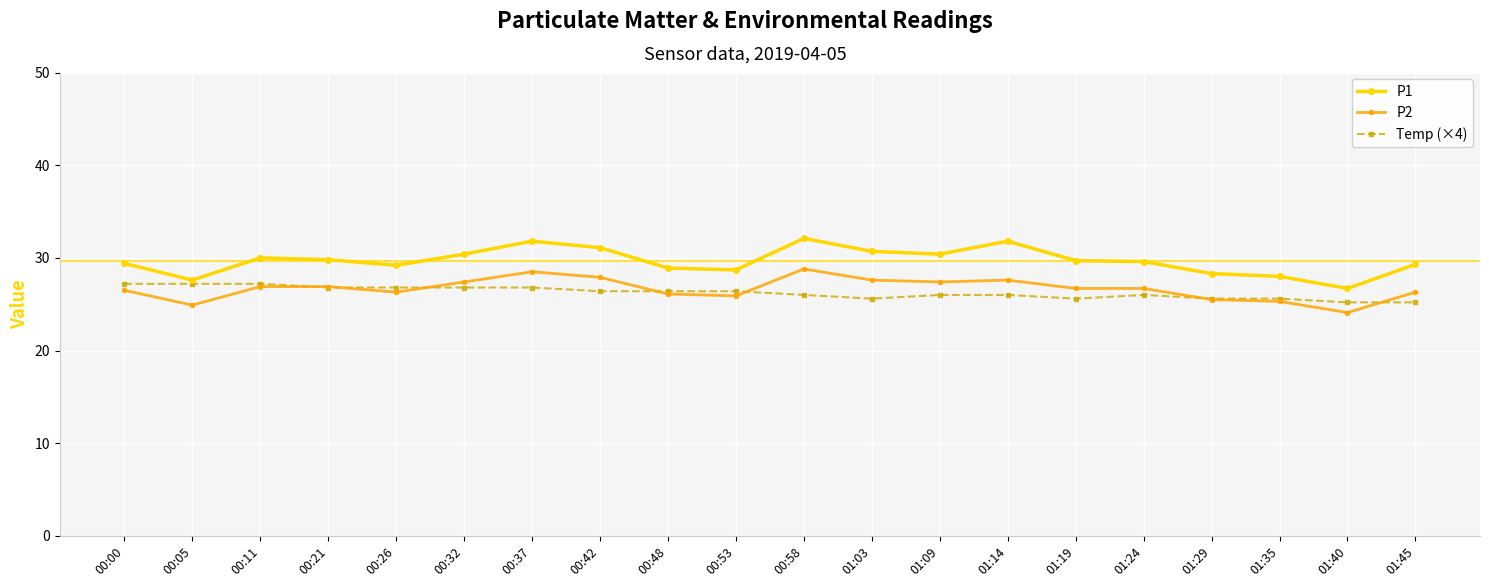

True or false: P2 has more than 0 points higher than both neighbors.

True